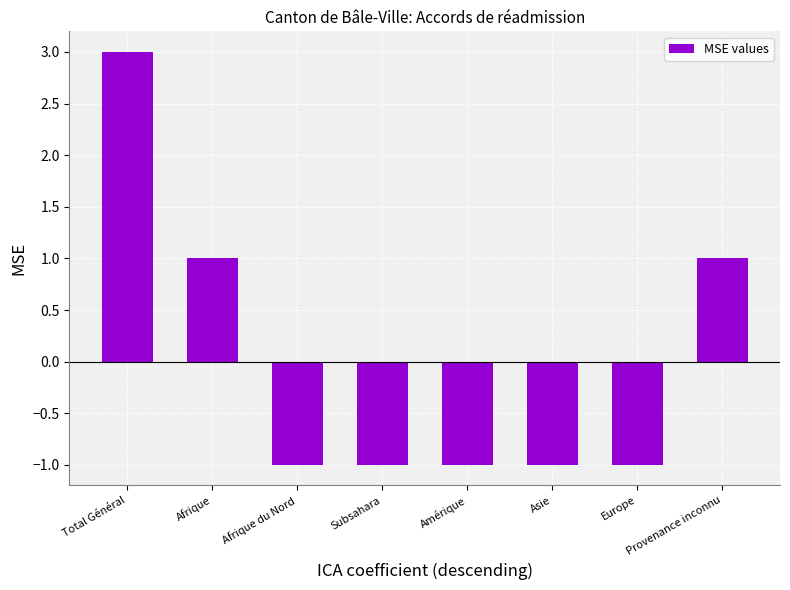

What is the label of the 5th bar from the left?

Amérique